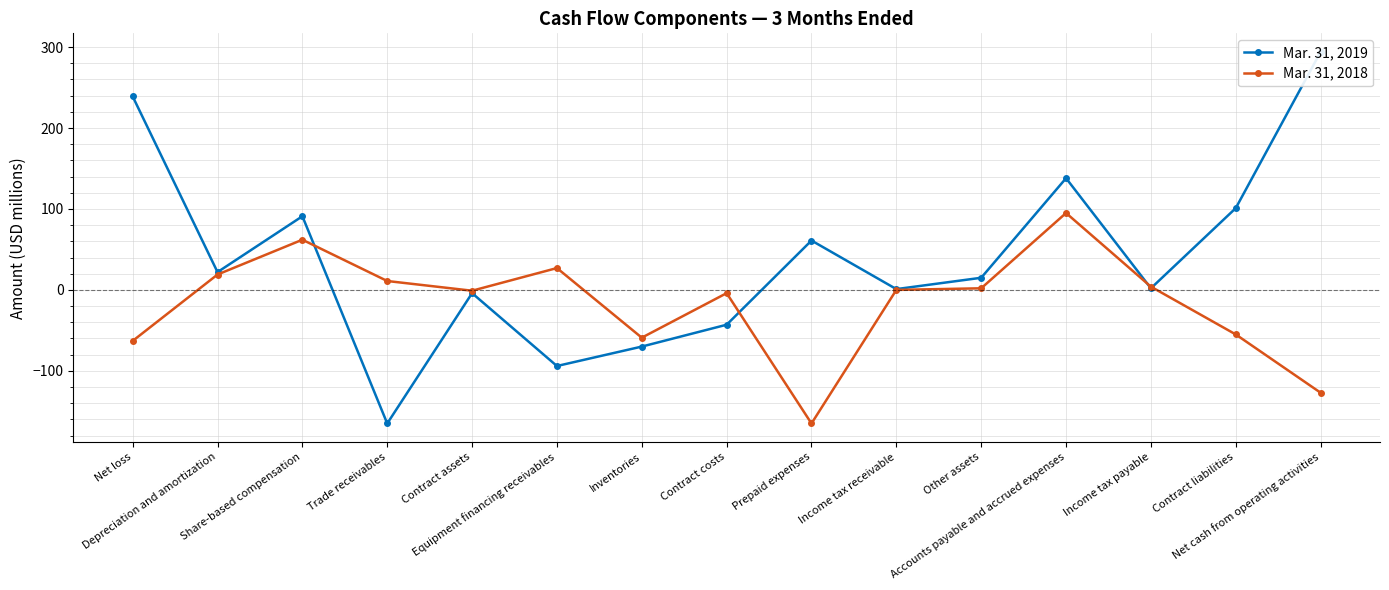

What are all the series names shown in the legend?

Mar. 31, 2019, Mar. 31, 2018